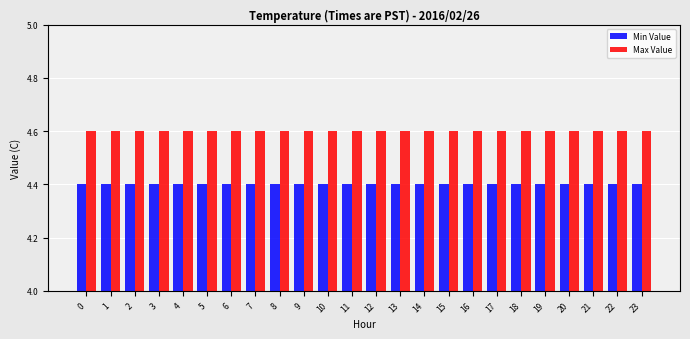

What is the sum of the Max Value values at 16 and 10?

9.2